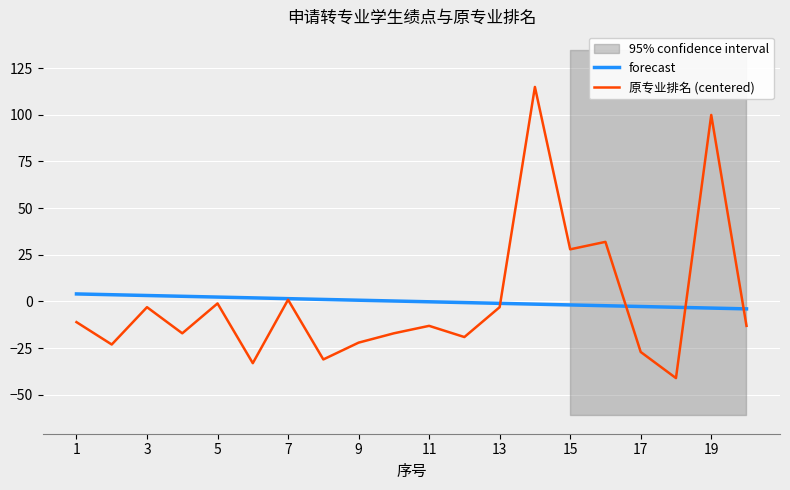

List the series in order of their overall mean, highest first.

forecast, 原专业排名 (centered)